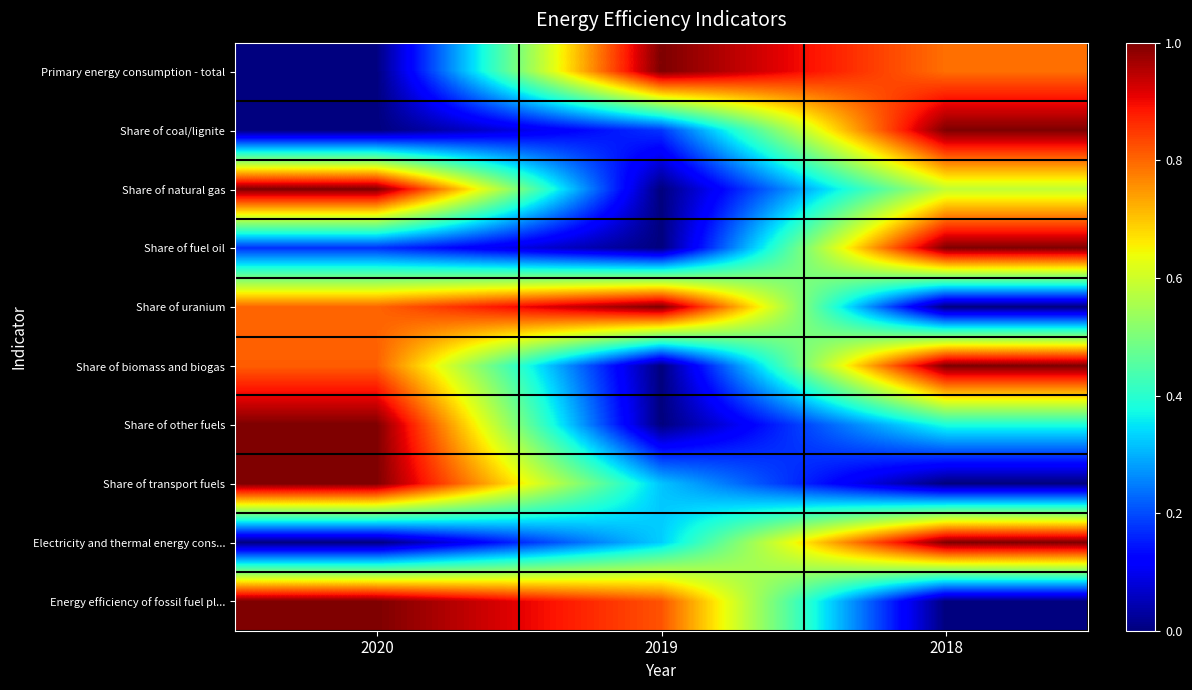

What is the greatest value displayed?

1.0